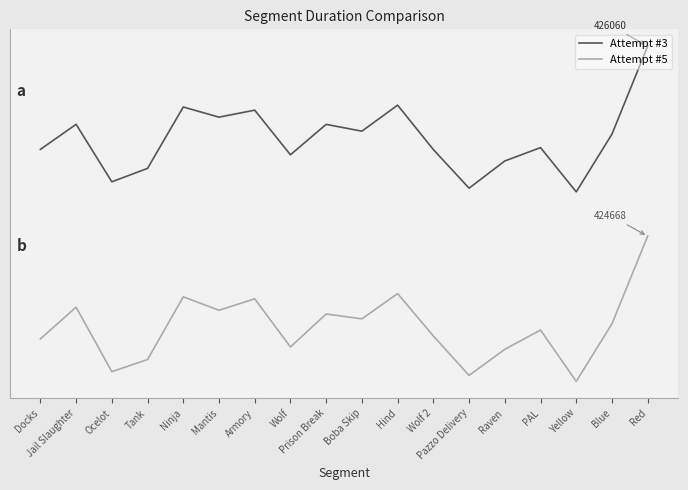

True or false: Attempt #3 and Attempt #5 intersect in this chart.

False